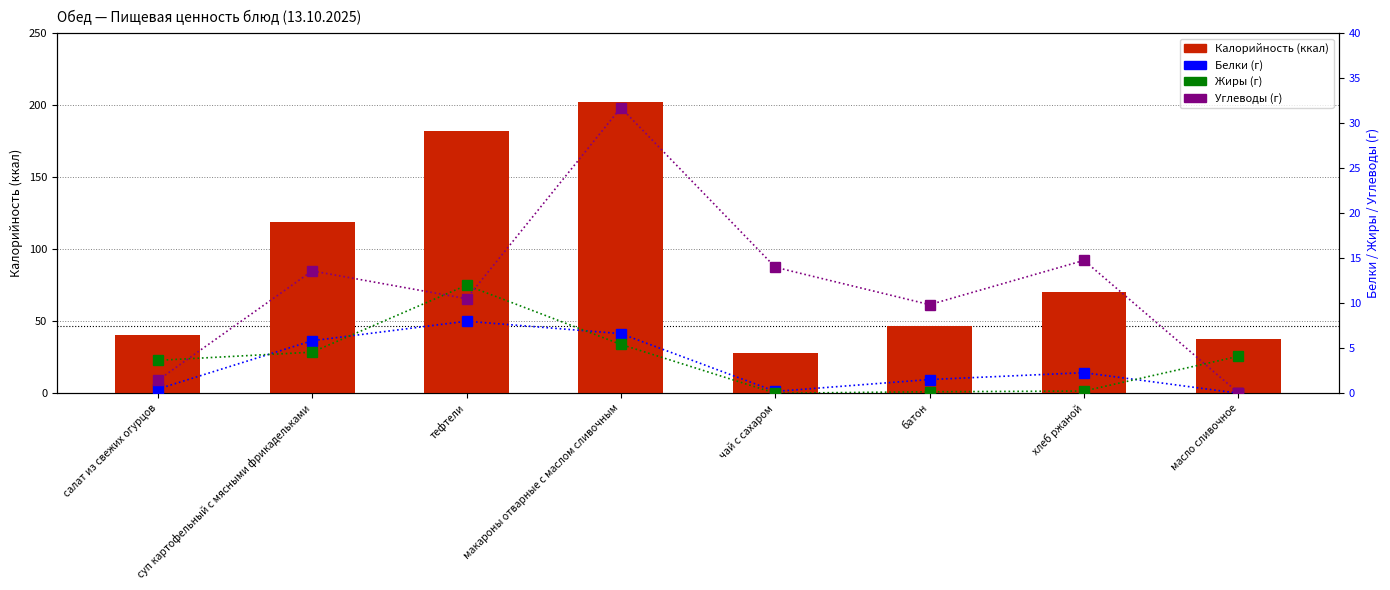

The Углеводы series shows 14.0 at чай с сахаром. True or false?

True